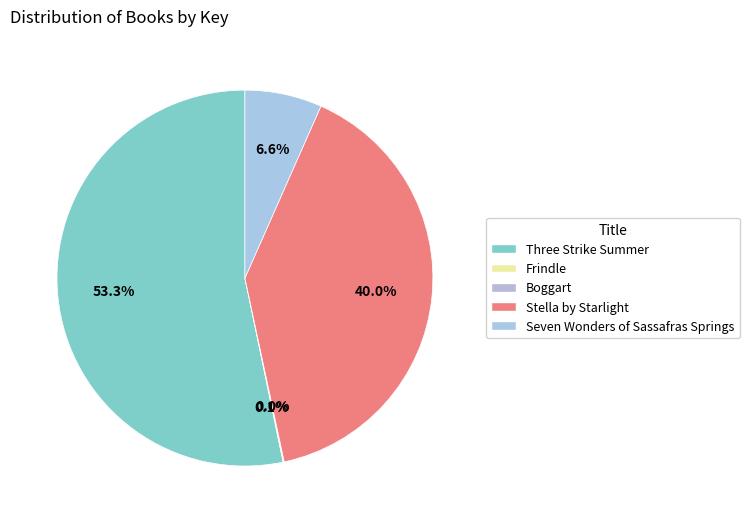

What percentage do Stella by Starlight and Boggart together represent?

40.0%